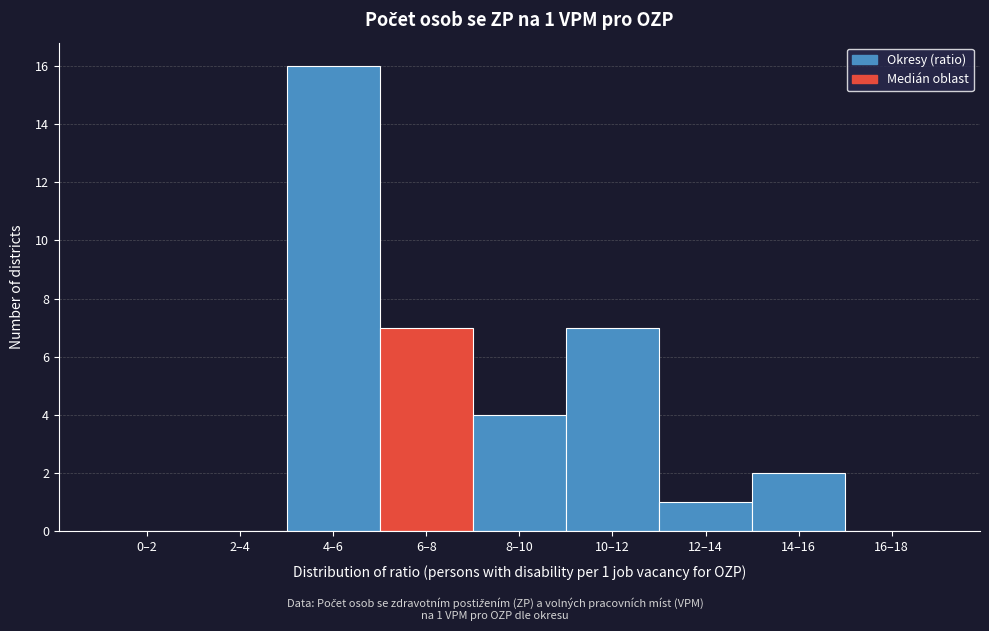

Reading right to left, what are all the values shown in this chart?

16–18=0	14–16=2	12–14=1	10–12=7	8–10=4	6–8=7	4–6=16	2–4=0	0–2=0